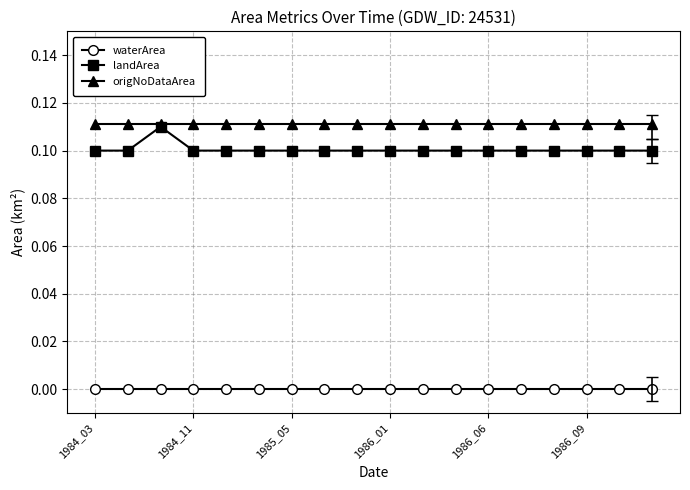

Which category has the highest value in the waterArea series?

1984_03